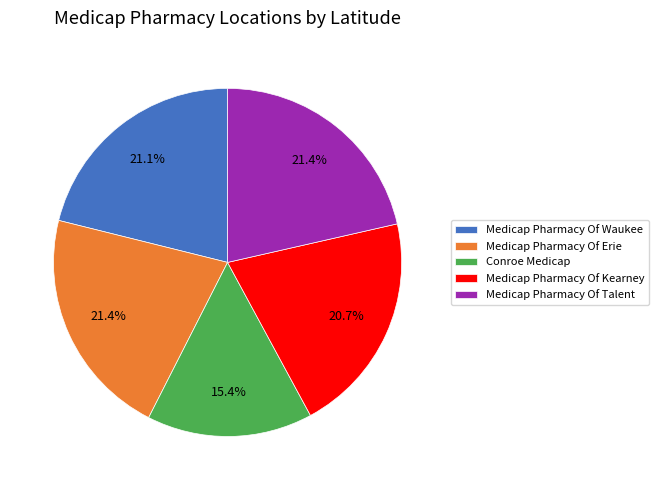

Does Medicap Pharmacy Of Kearney represent more than half of the total?

No